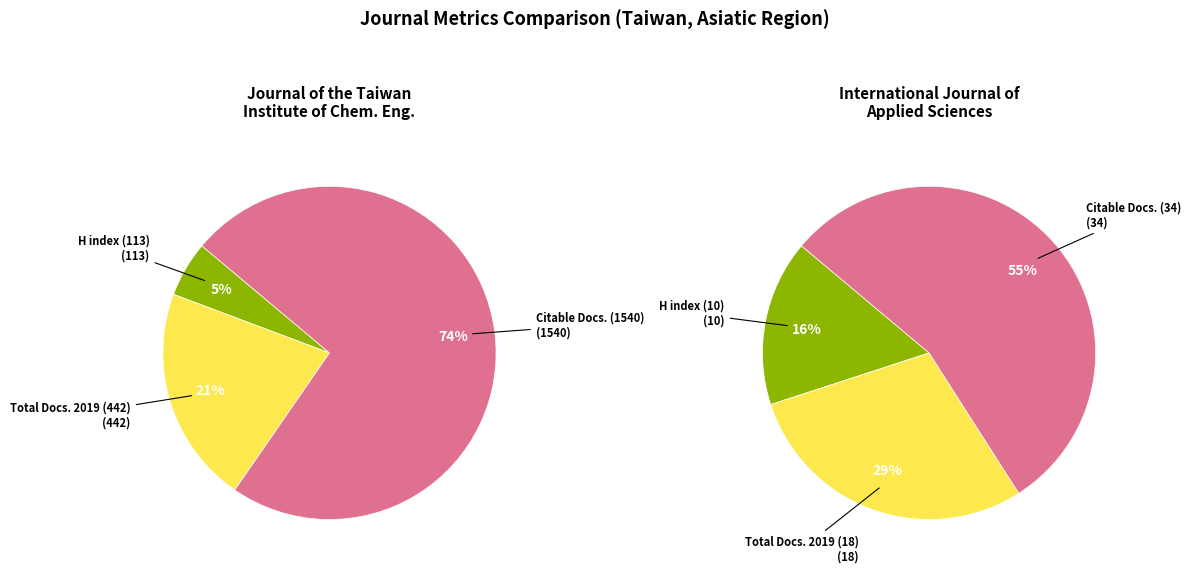

To the nearest percent, what percentage of the pie is Journal of the Taiwan Institute of Chemical Engineers?

92%